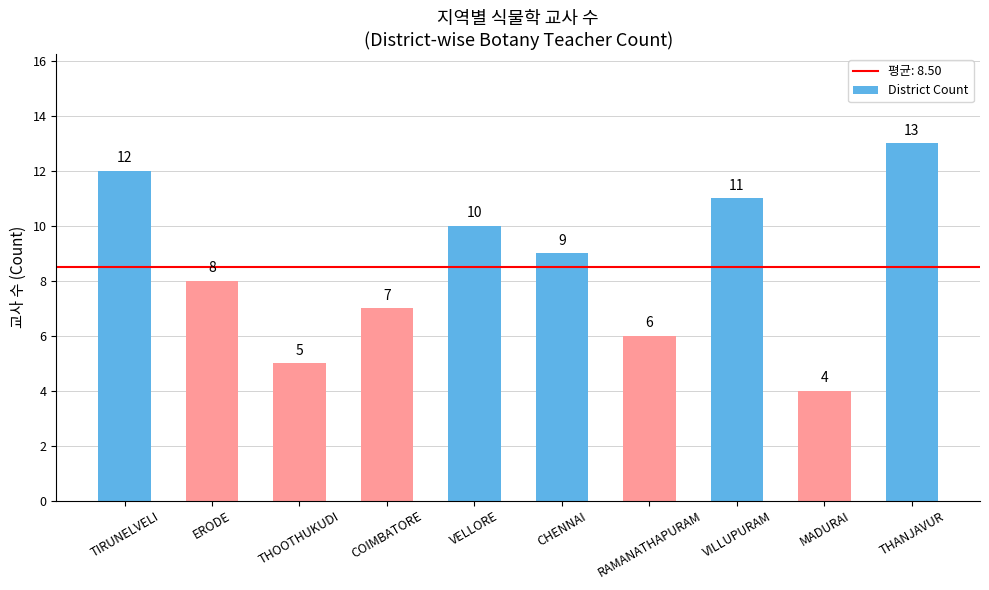

Which has a higher value, VILLUPURAM or THOOTHUKUDI?

VILLUPURAM